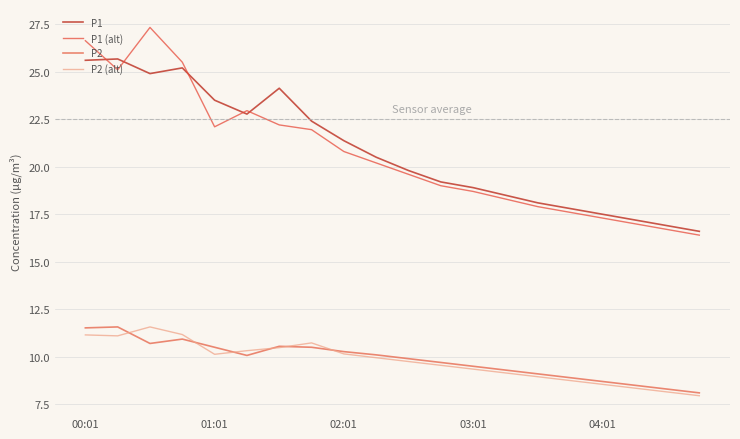

Which series has the widest spread of values?

P1 (alt)